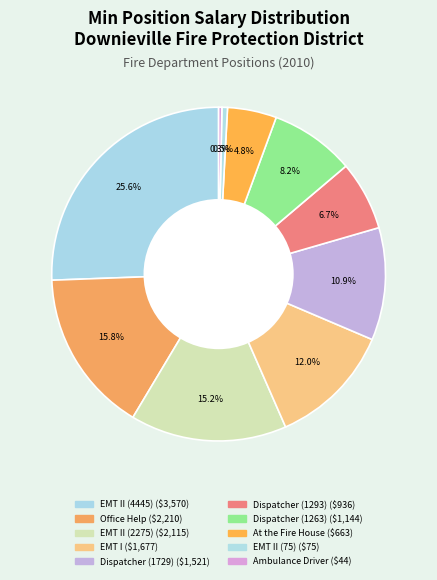

How many slices are in this pie chart?

10